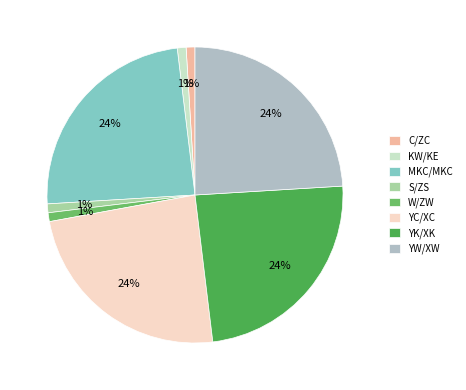

To the nearest percent, what percentage of the pie is YC/XC?

24%